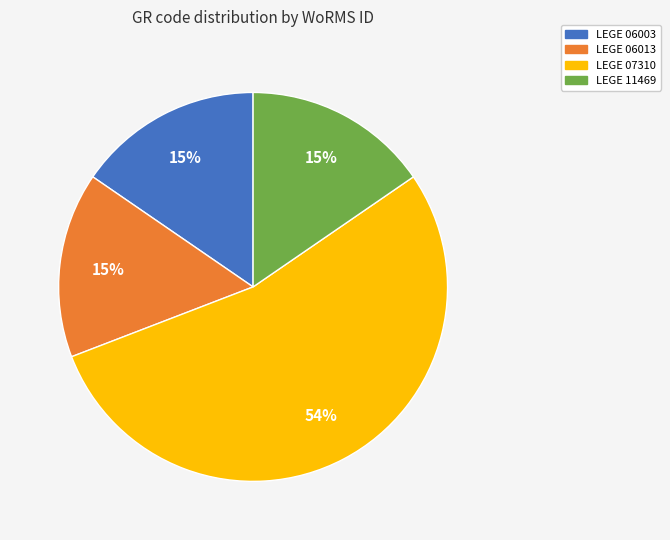

Is the sum of LEGE 11469 and LEGE 07310 greater than half?

Yes